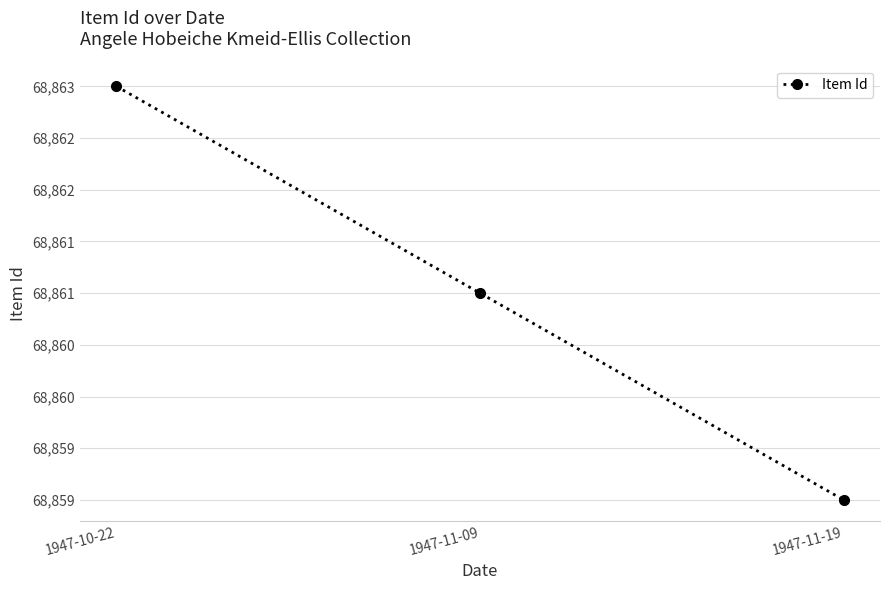

Is this an area chart (filled region under the line)?

No